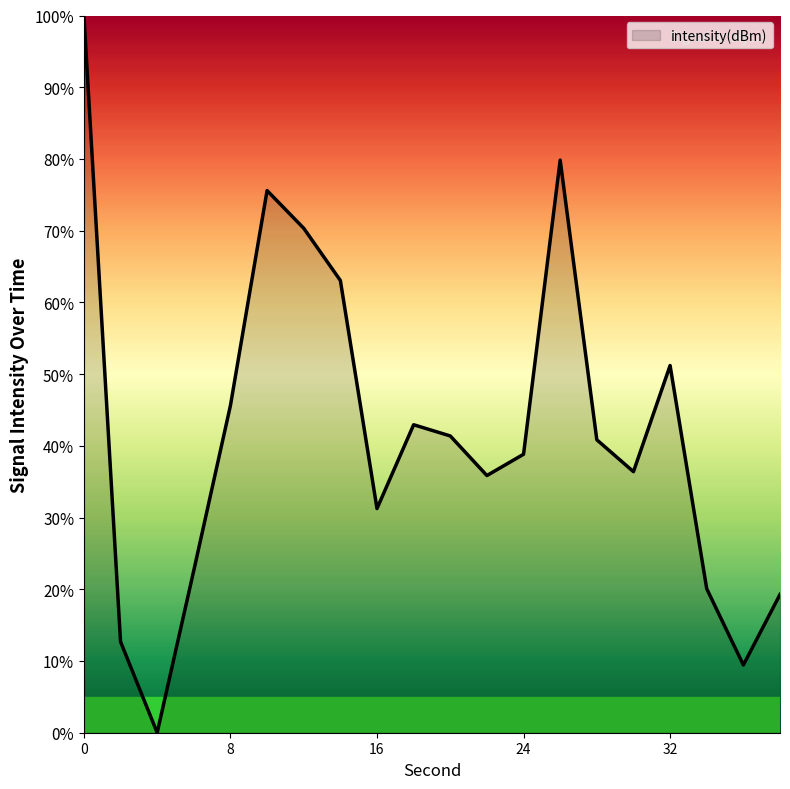

What is the difference between the maximum and minimum values?

100.0